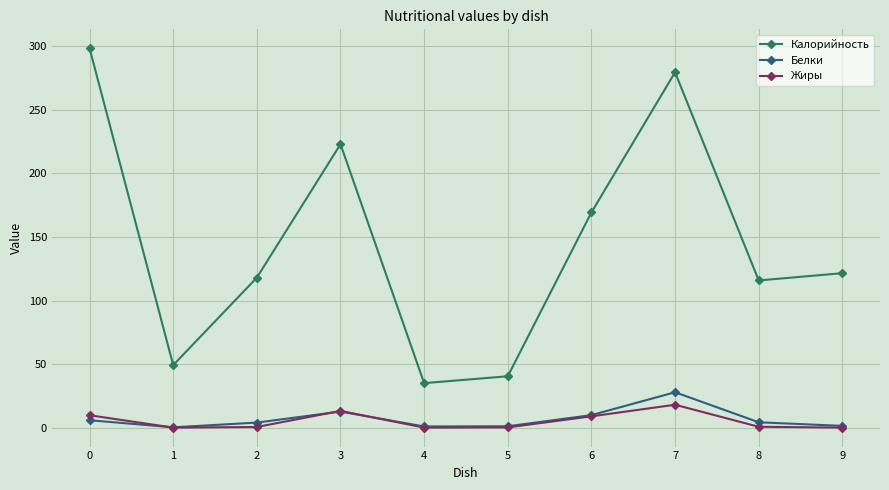

Which series changed the most between 2 and 4?

Калорийность